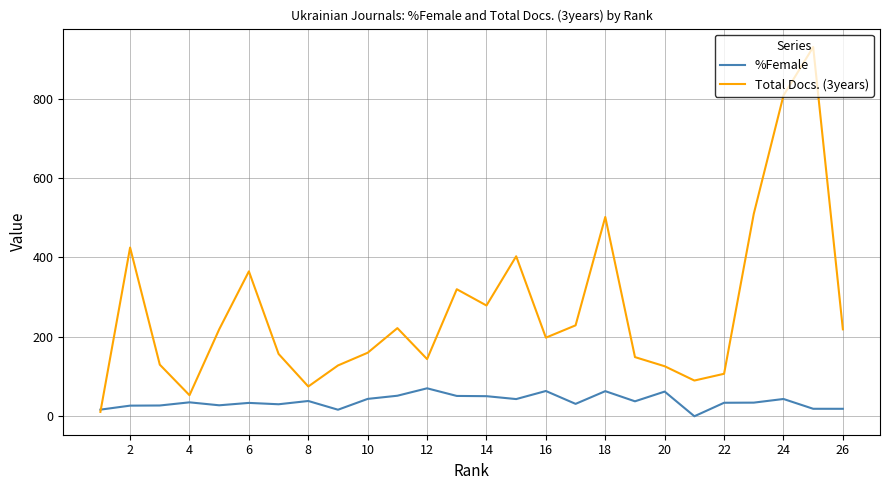

Which series has the largest total across all categories?

Total Docs. (3years)